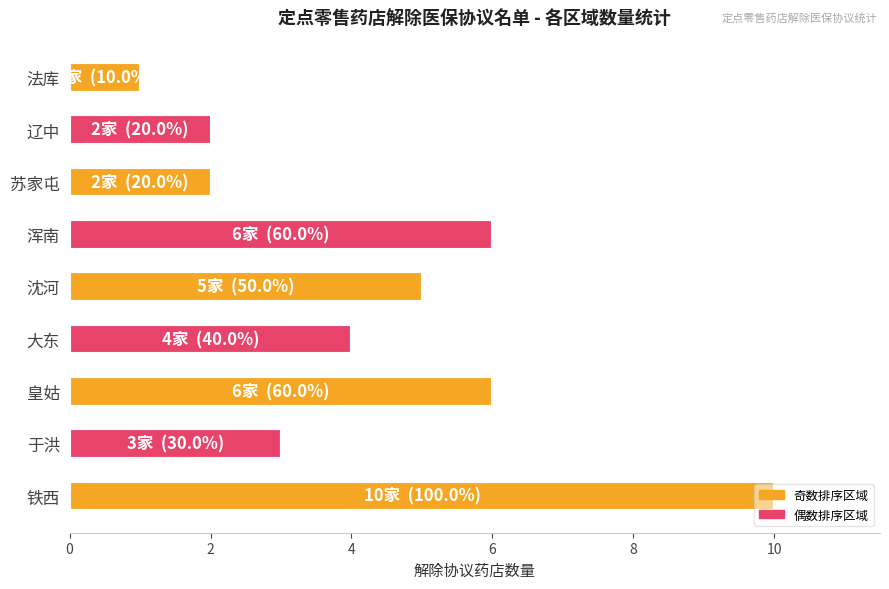

What is the sum of all values?

39